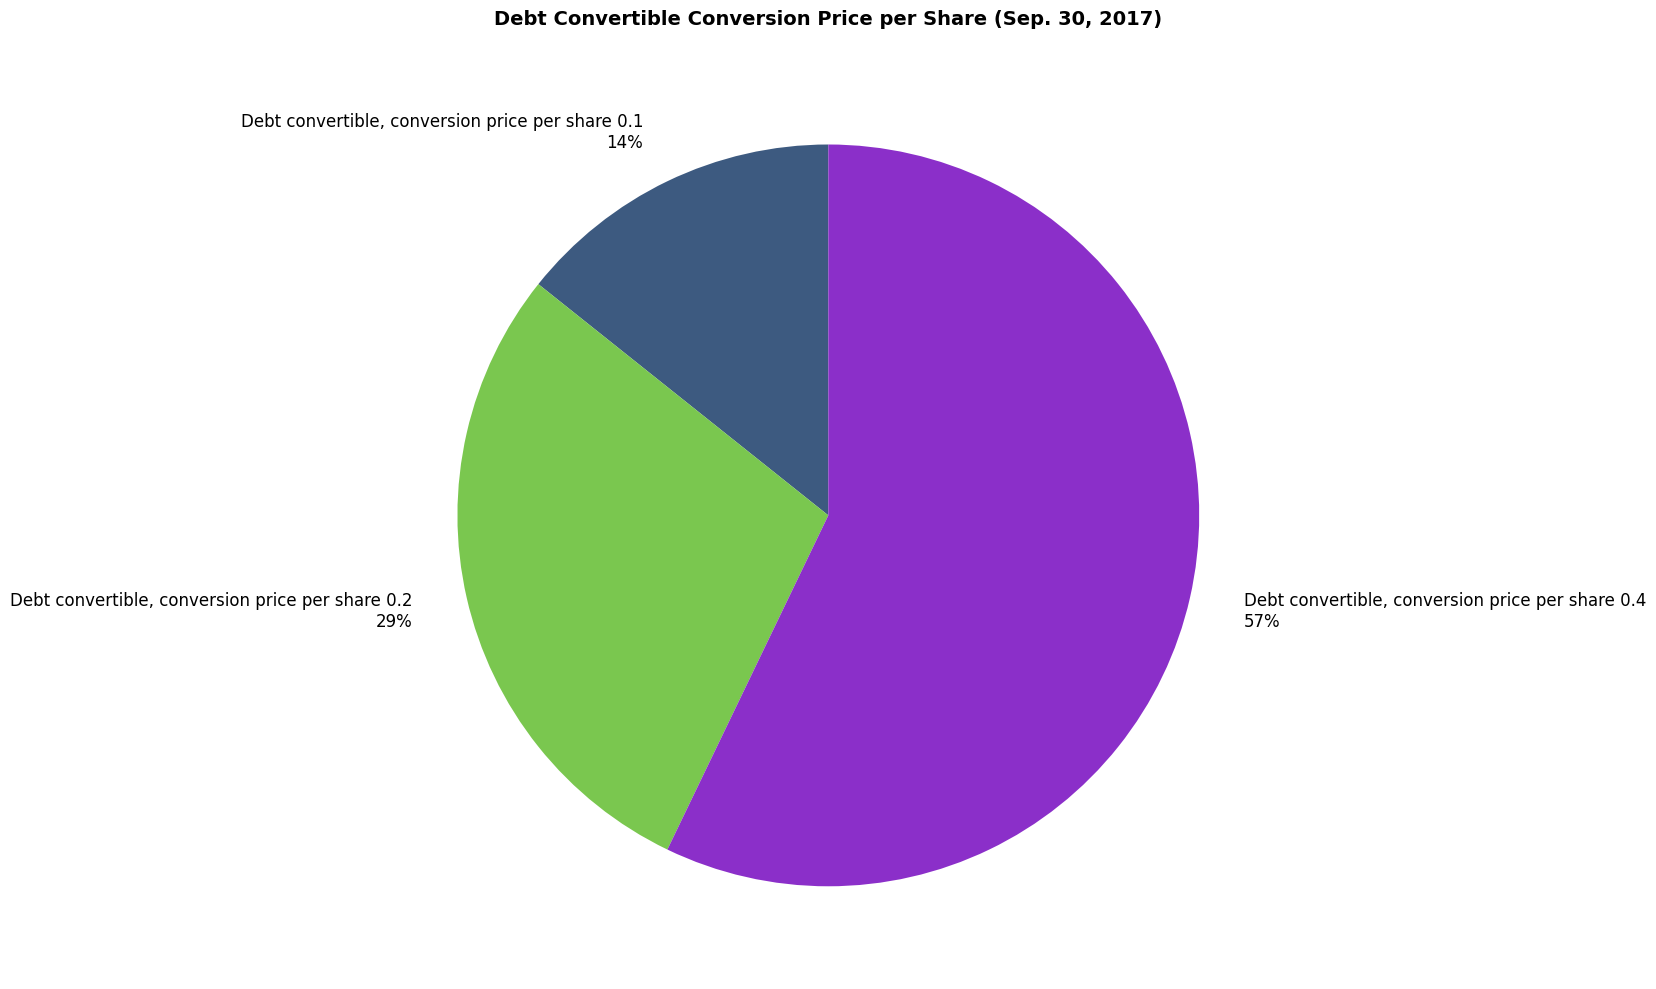

Is the sum of Debt convertible, conversion price per share 0.1 and Debt convertible, conversion price per share 0.4 greater than half?

Yes